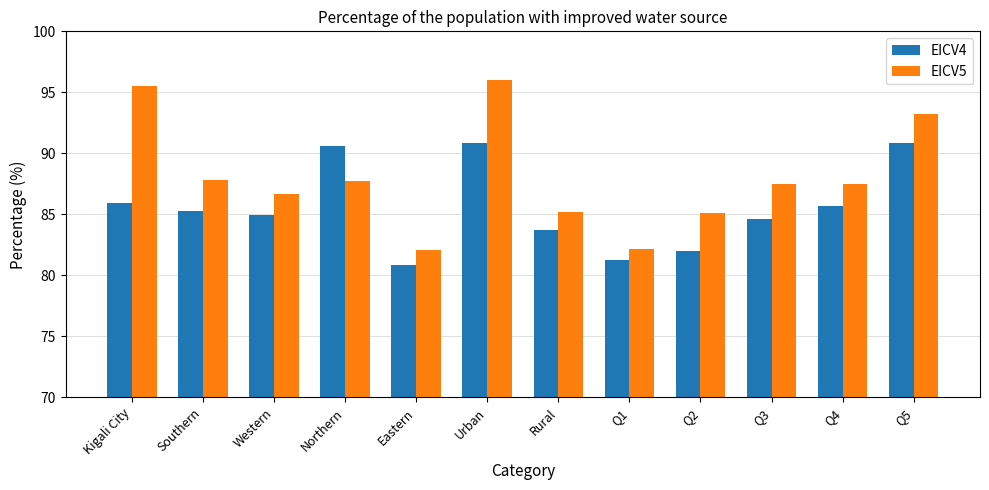

Between Rural and Q4, which series saw the biggest shift?

EICV5